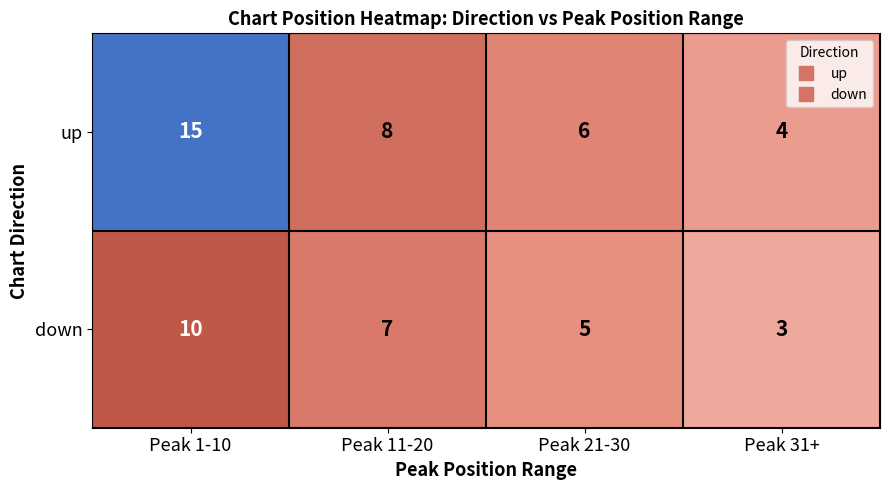

At which category is the sum across all series the highest?

Peak 1-10